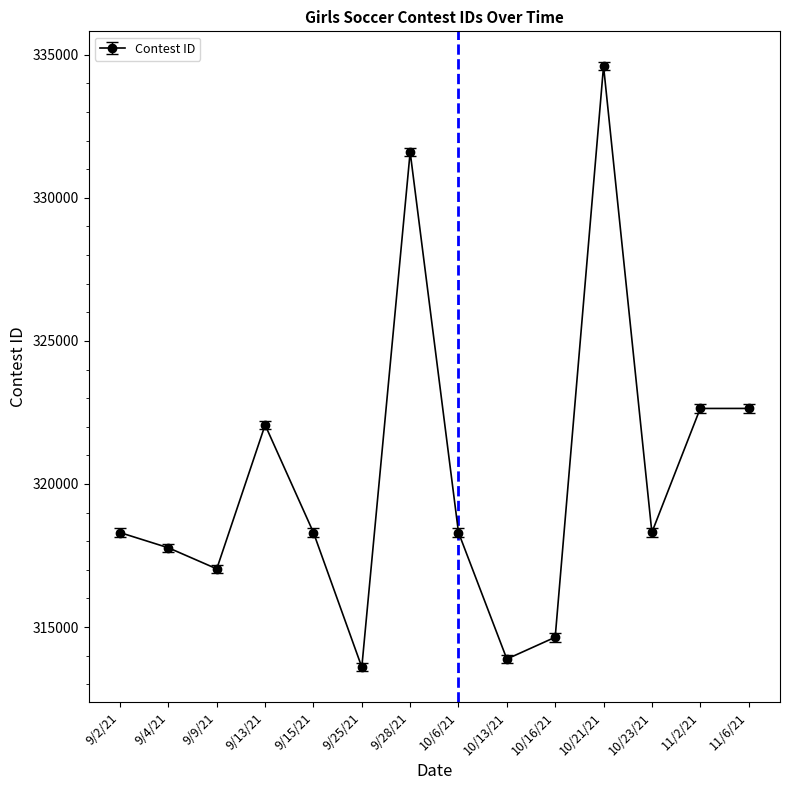

How many data points does each series have?

14